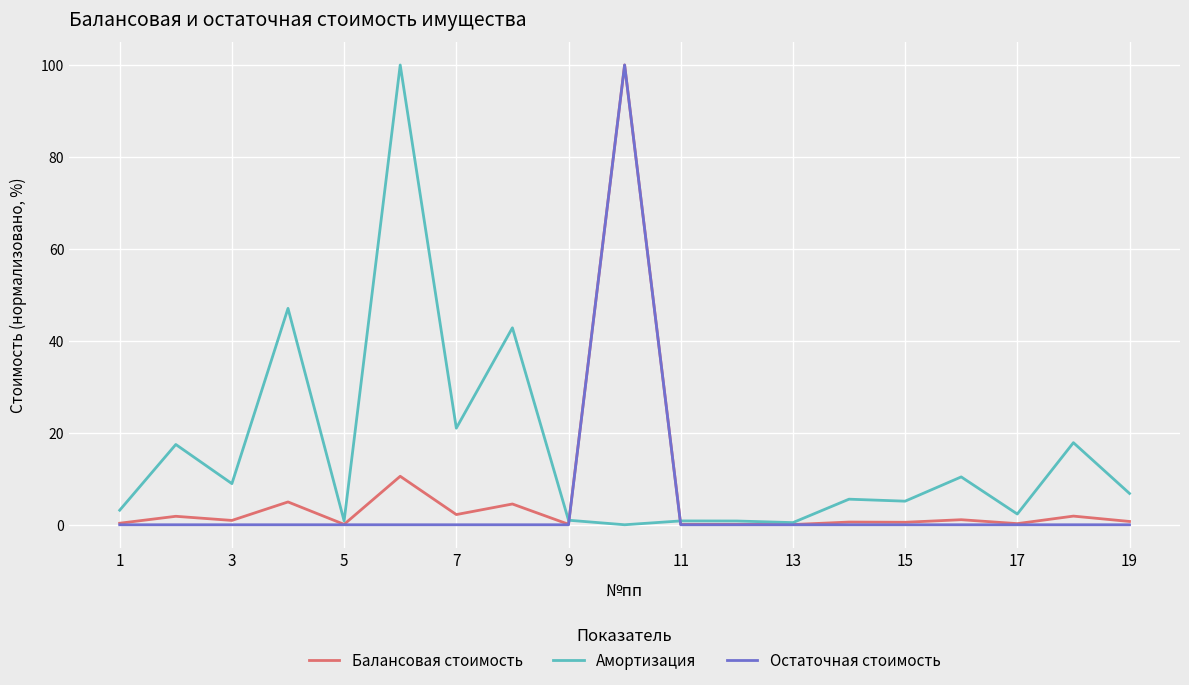

What is the difference between the second highest and second lowest values in the Балансовая стоимость series?

10.5